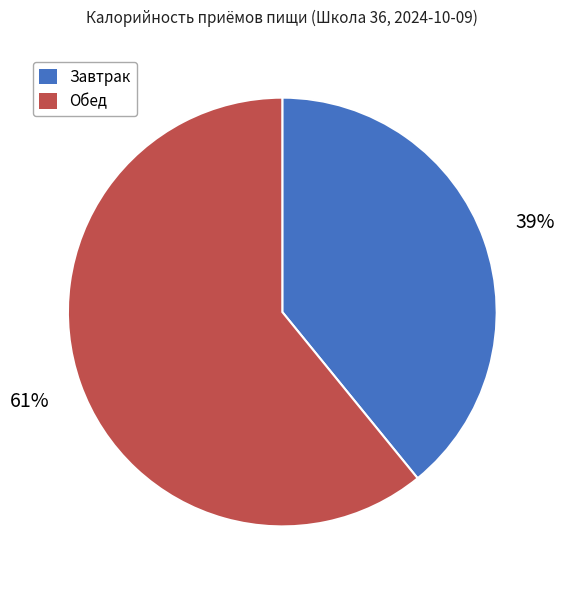

What percentage is the Завтрак slice, to the nearest percent?

39%